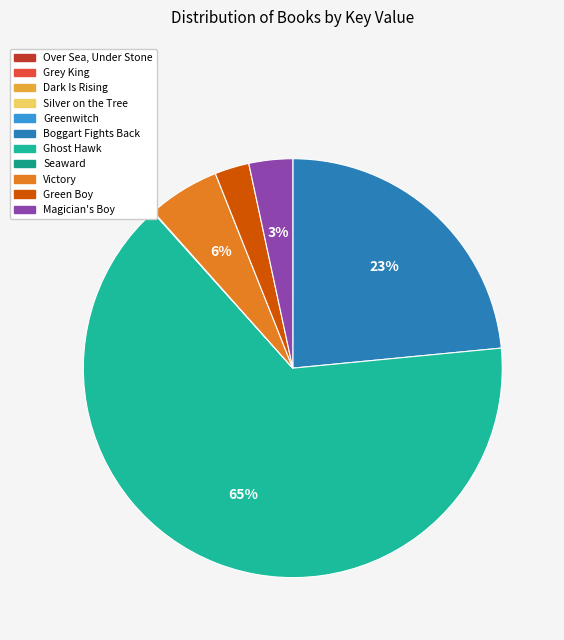

True or false: Greenwitch accounts for 6% of the total.

False